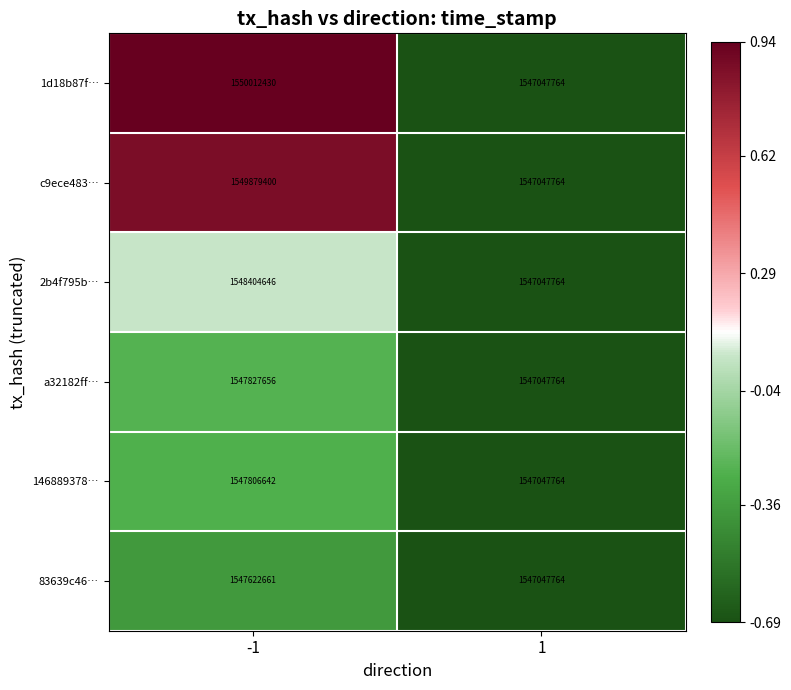

What is the difference between the highest and lowest values at -1?

2389769